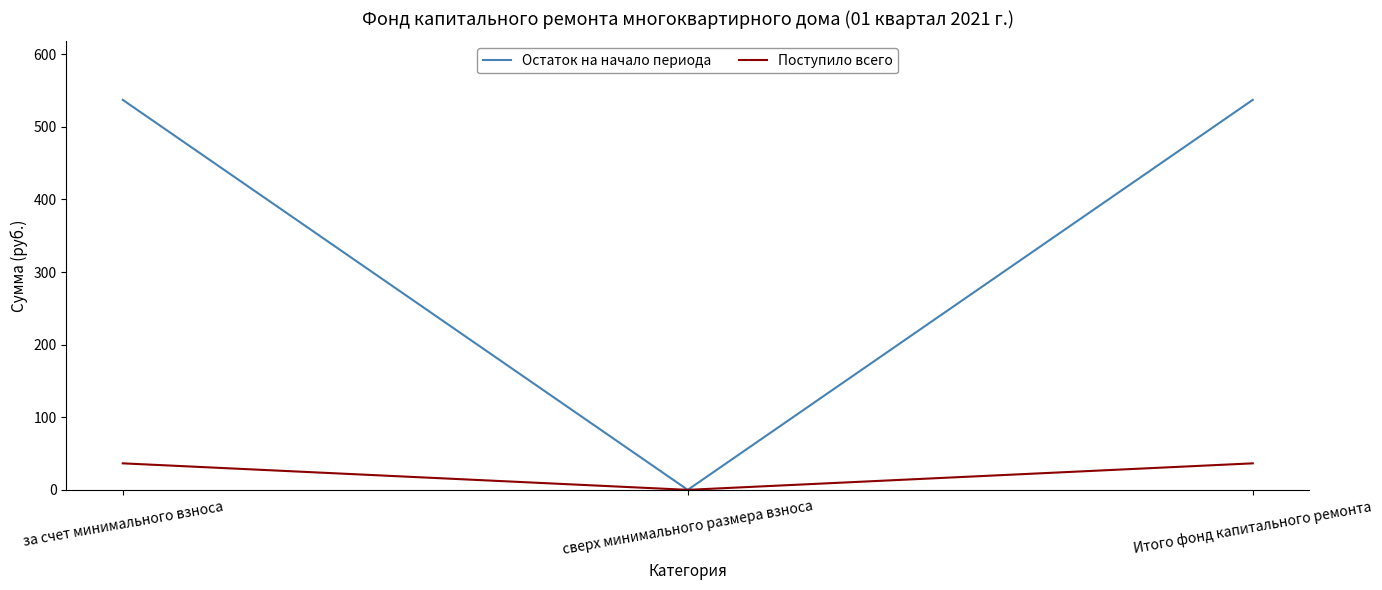

The Остаток на начало периода series shows 117.1 at за счет минимального взноса. True or false?

False